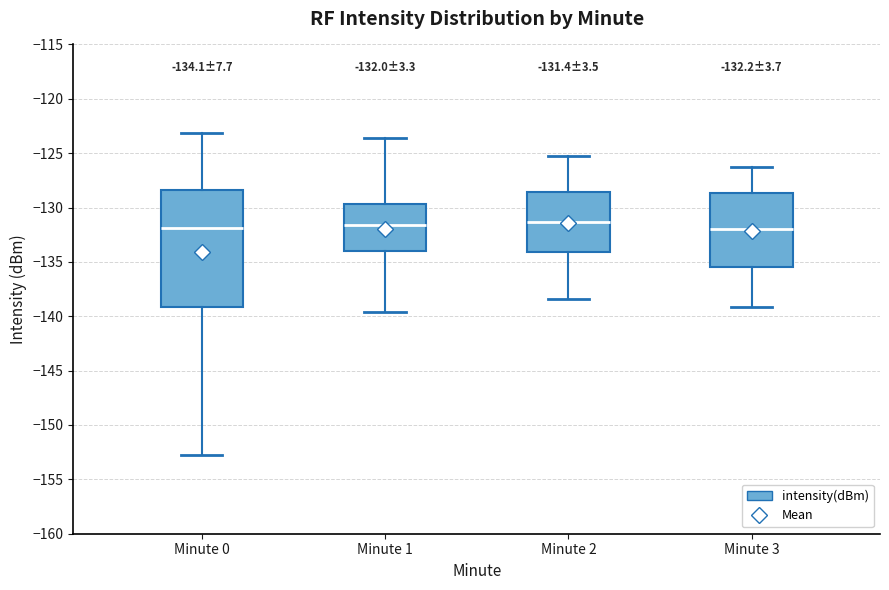

Comparing the boxes themselves (not the whiskers), which one is the tallest?

Minute 0